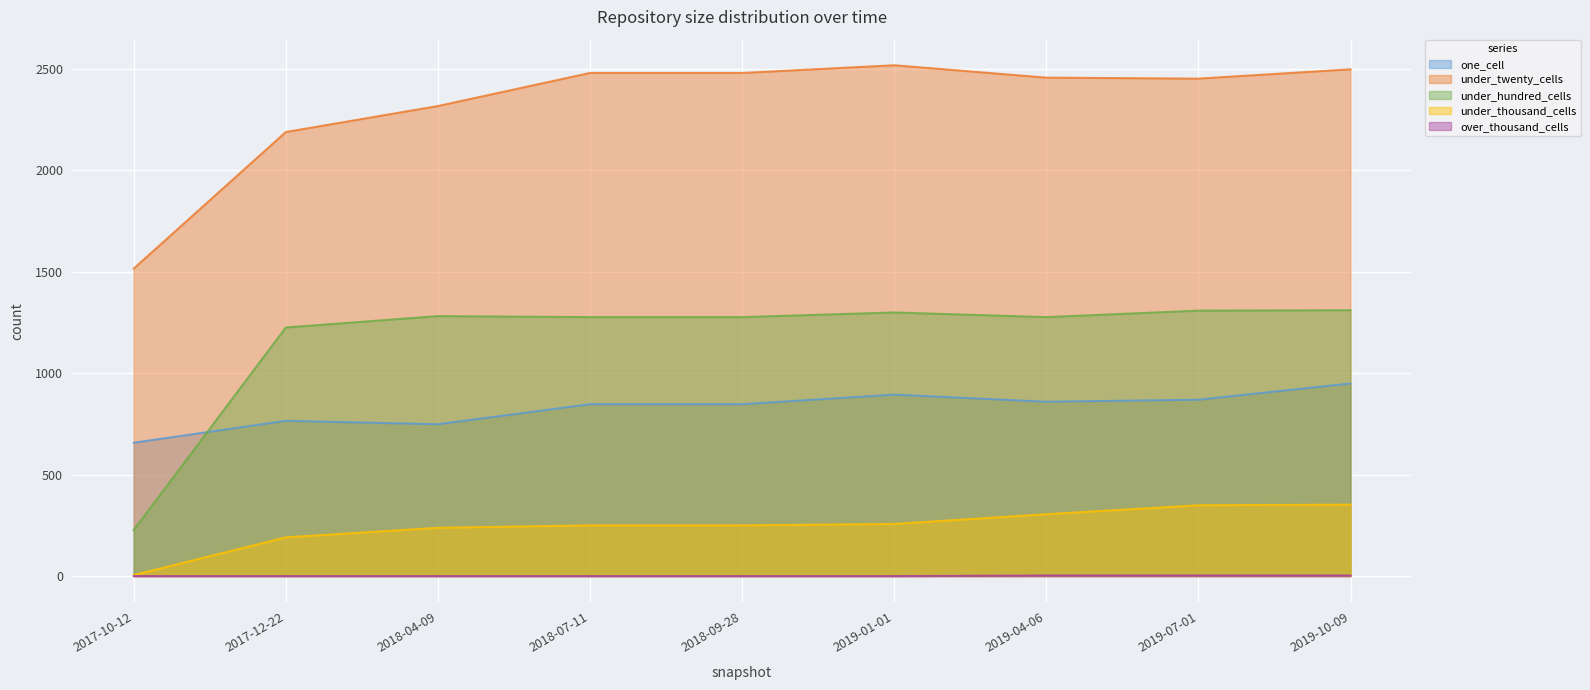

Where is under_twenty_cells nearest to the value 2016?

2017-12-22